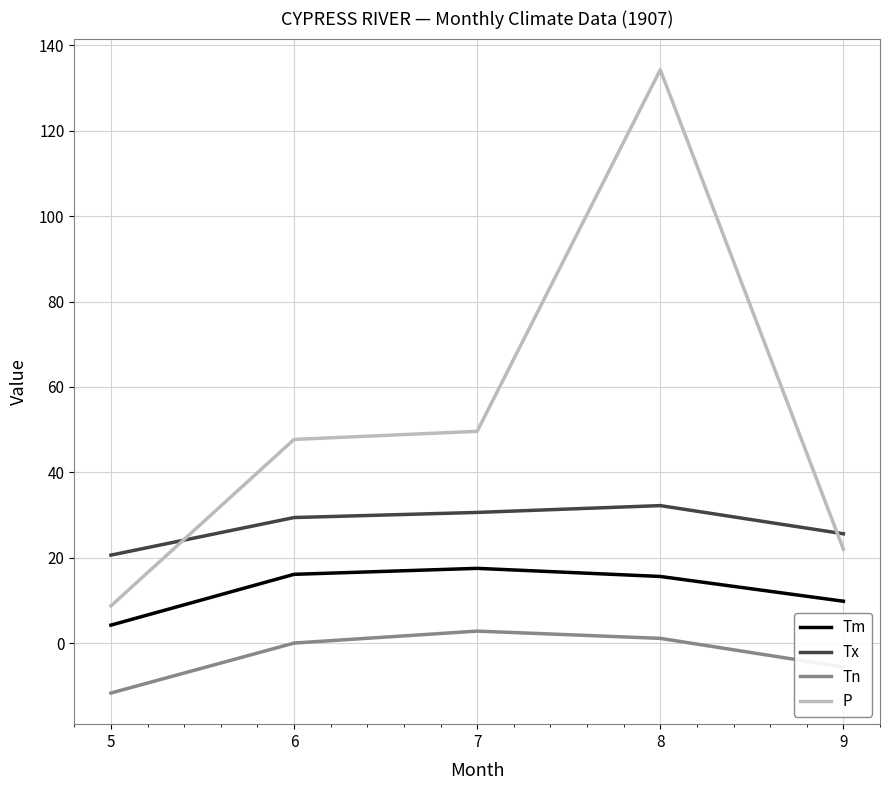

At which label does Tm first exceed 15?

6